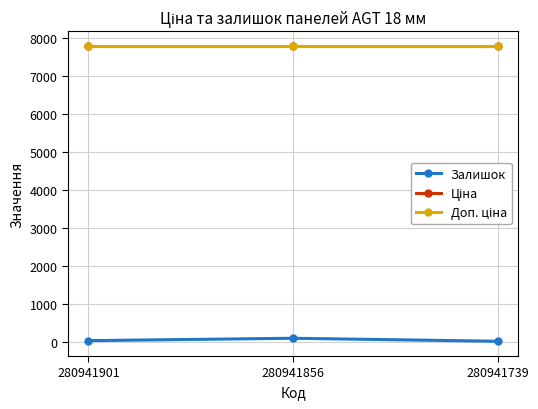

Which series changed the most between 280941856 and 280941739?

Залишок